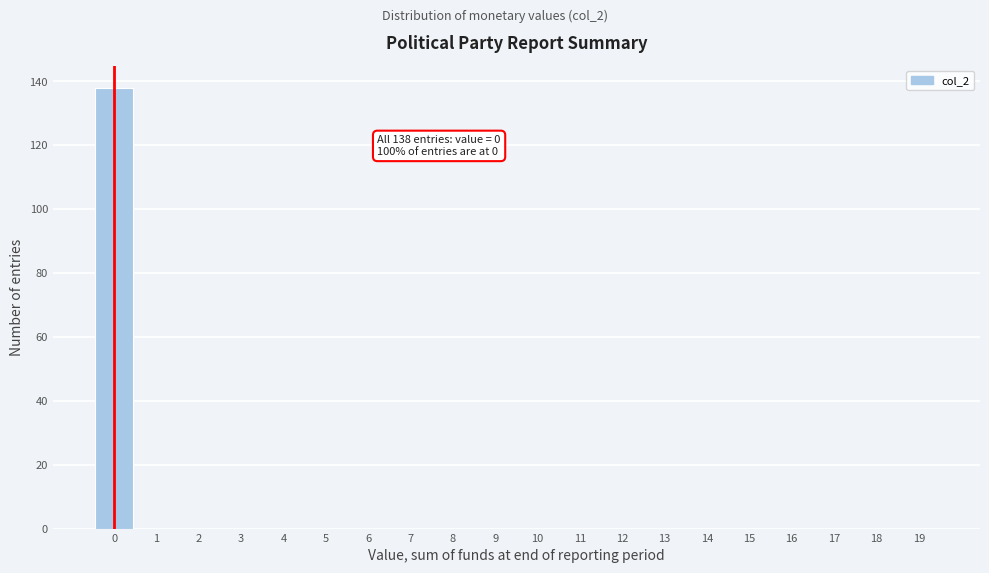

Reading left to right, transcribe all the data shown in this chart.

0=138	1=0	2=0	3=0	4=0	5=0	6=0	7=0	8=0	9=0	10=0	11=0	12=0	13=0	14=0	15=0	16=0	17=0	18=0	19=0